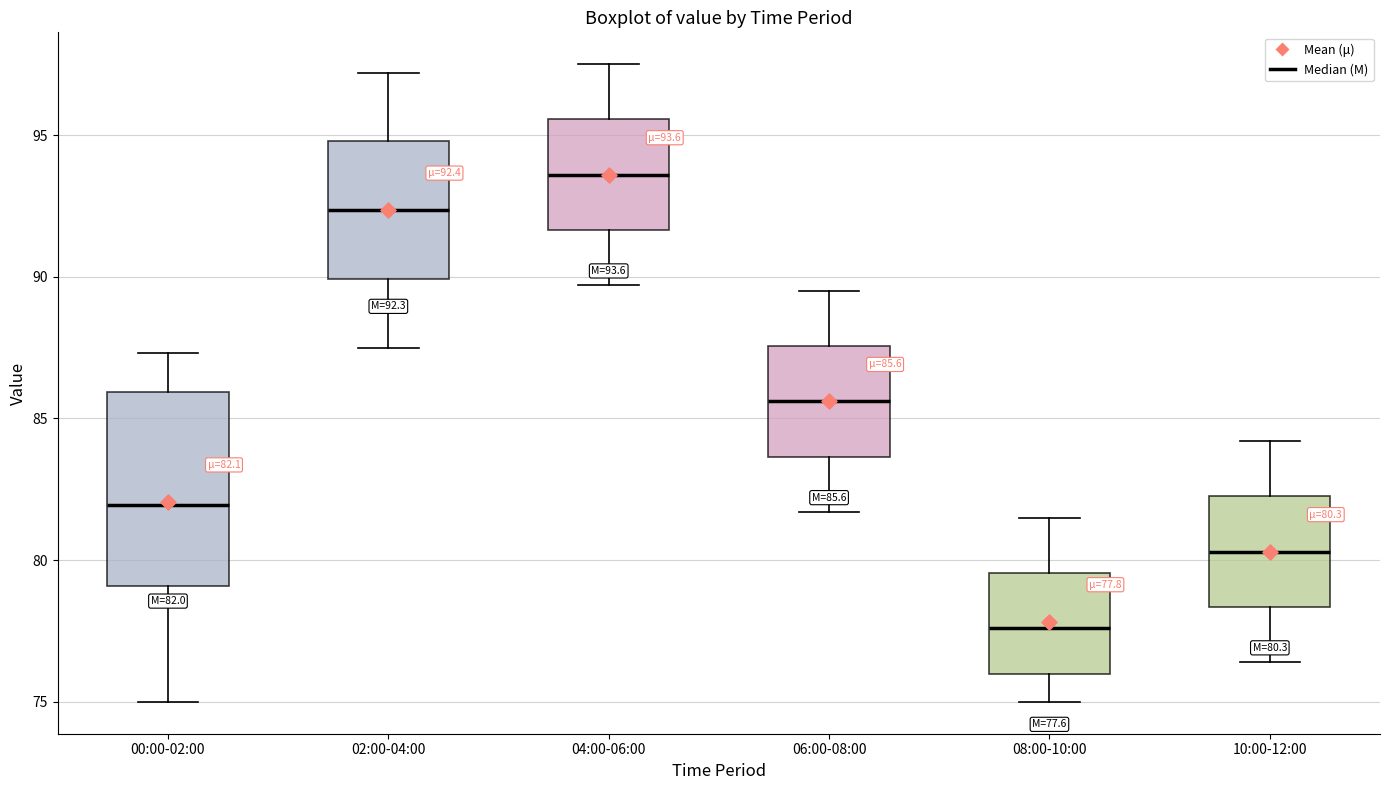

Comparing the boxes themselves (not the whiskers), which one is the tallest?

00:00-02:00